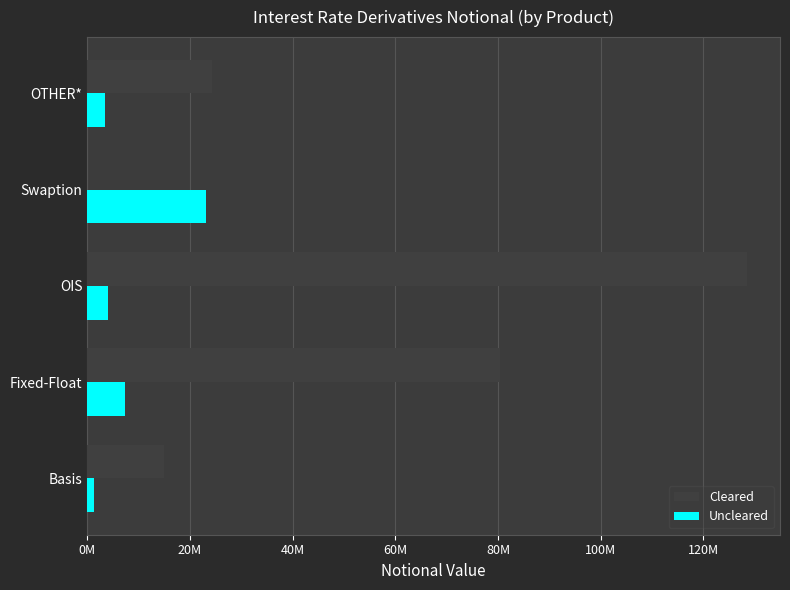

What are all the series names shown in the legend?

Cleared, Uncleared